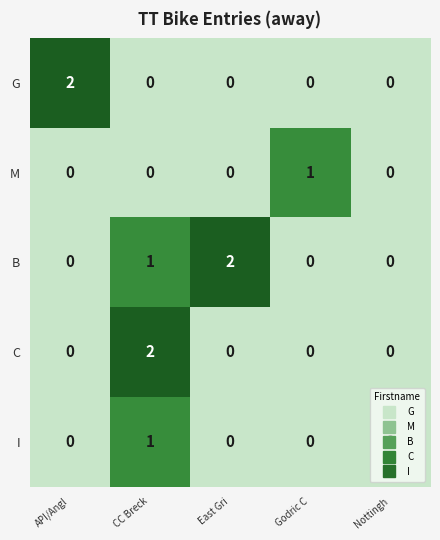

How many series are shown in this chart?

5